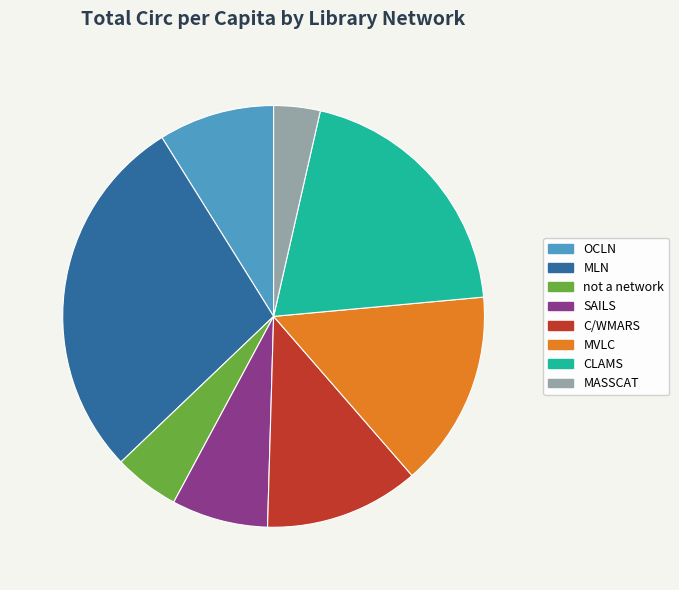

Is there a majority slice in this chart?

No